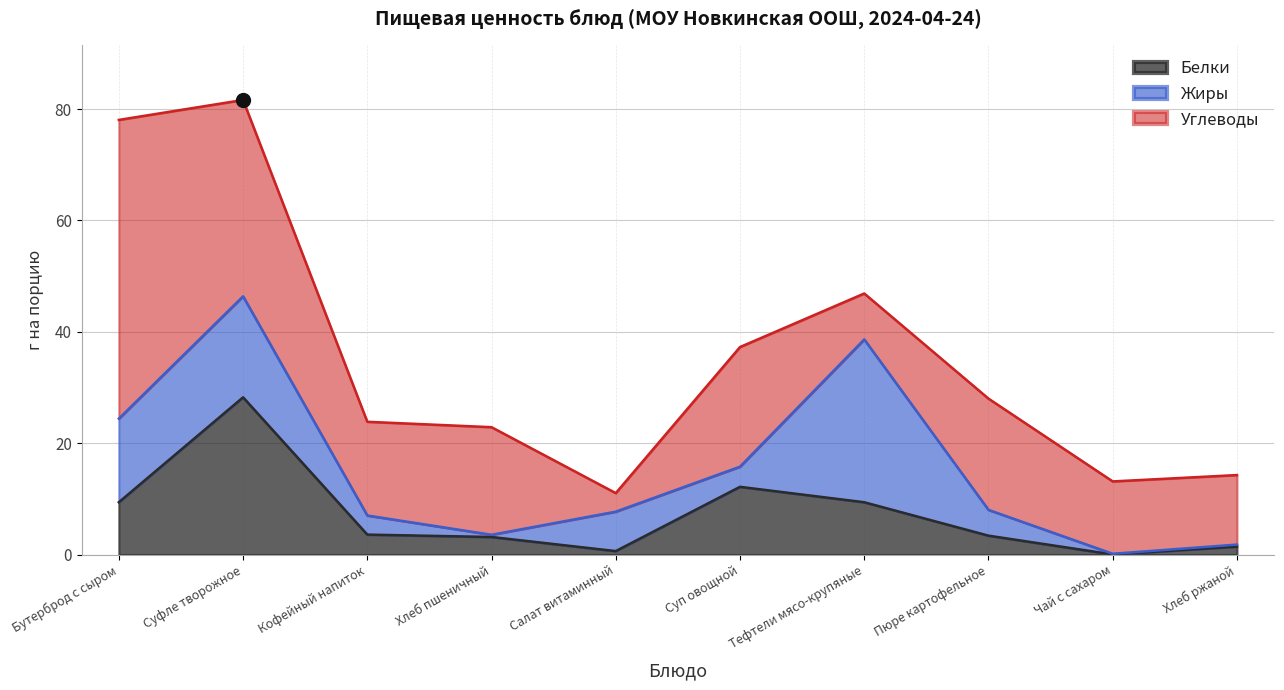

What is the value of the Углеводы point at the 3rd from the left?

16.8